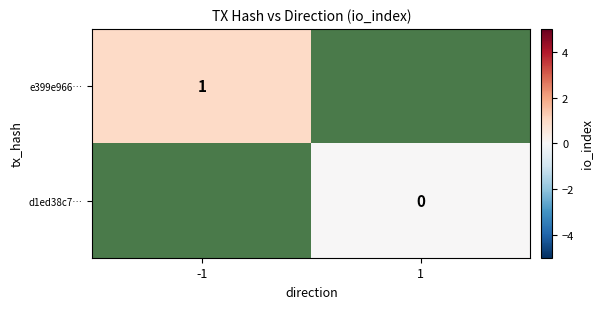

Rank the categories by e399e966… value from highest to lowest.

-1, 1